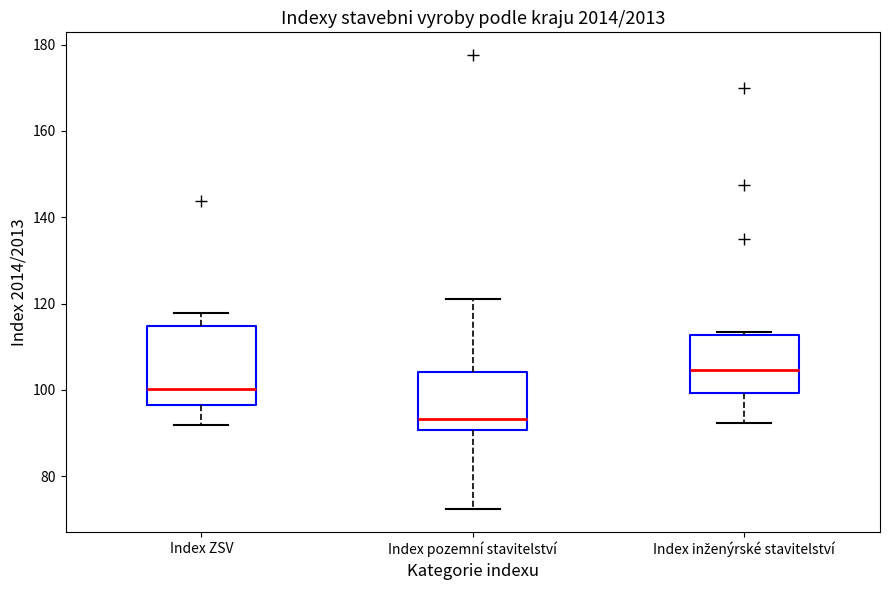

Comparing the boxes themselves (not the whiskers), which one is the tallest?

Index ZSV